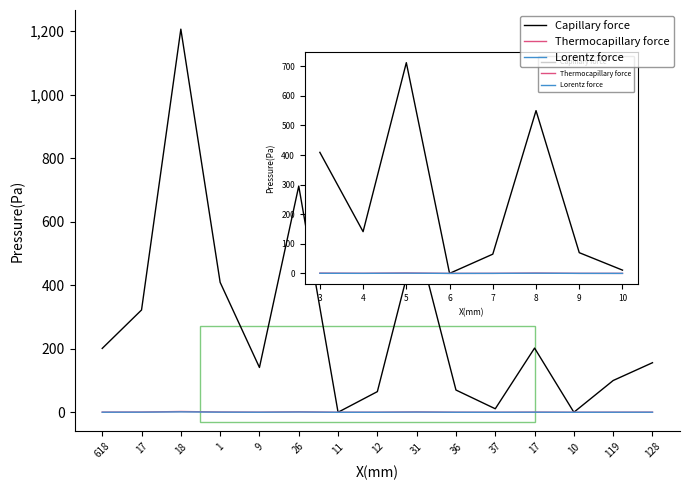

How many lines are shown in the chart?

3